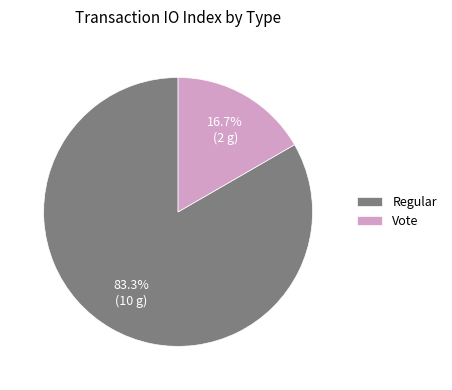

Which slice is the smallest?

Vote